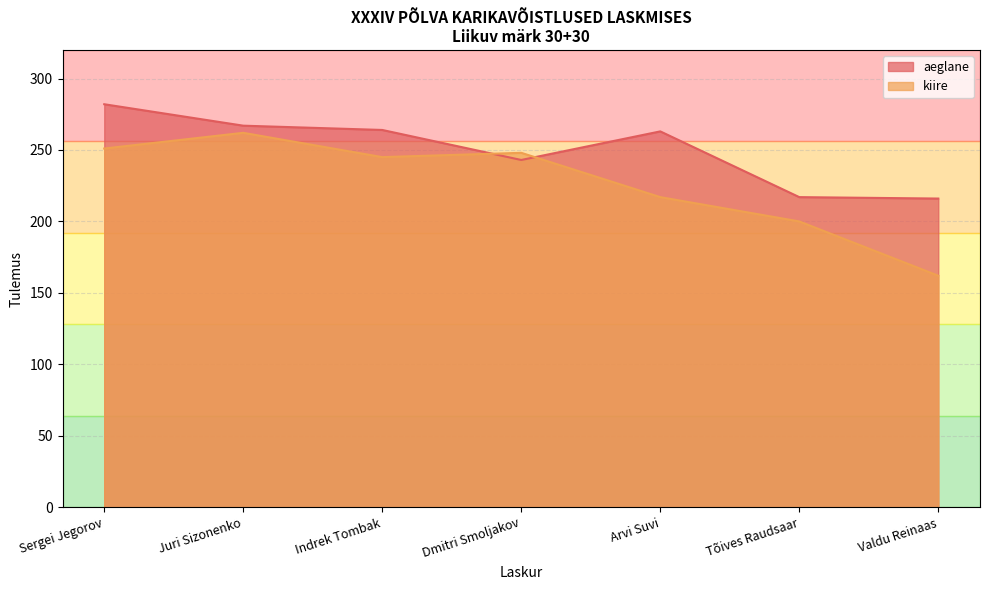

What is the minimum value shown in the chart?

162